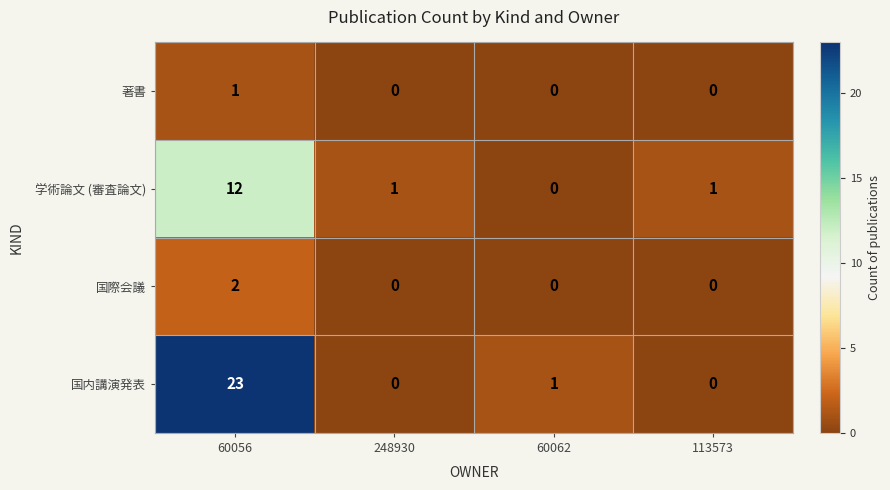

How many data points in 著書 are above 0?

1